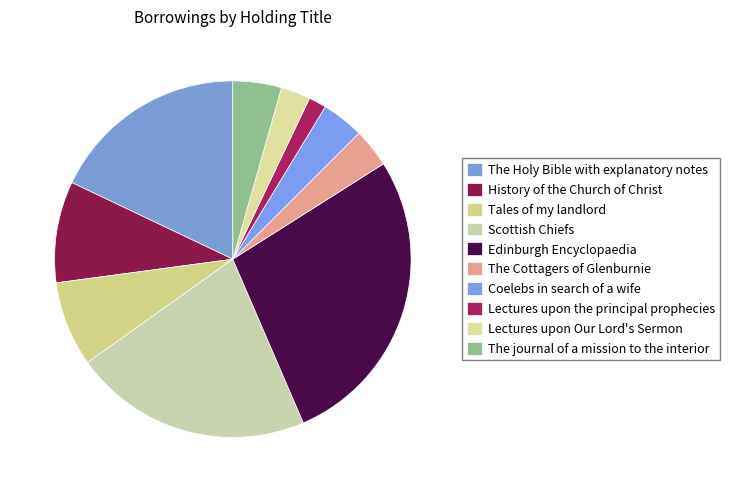

To the nearest percent, what is the average slice percentage?

10%